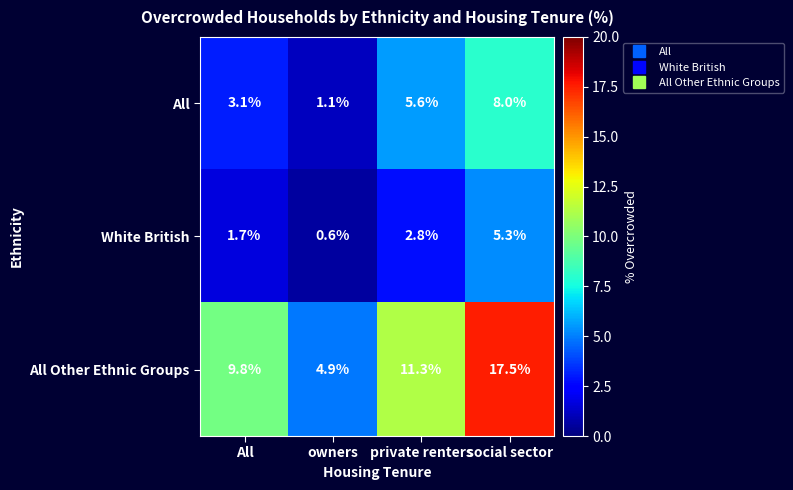

True or false: White British has a value of 4.1 at private renters.

False